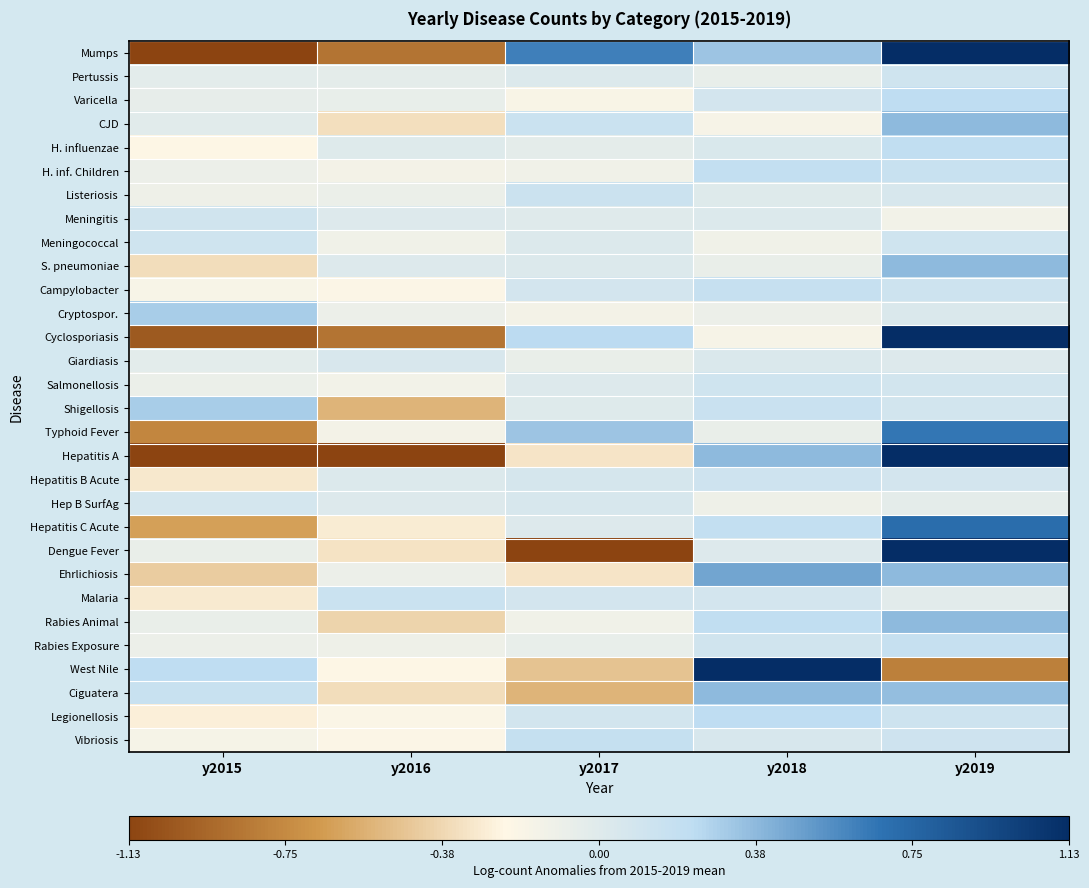

How many distinct data groups are displayed?

30